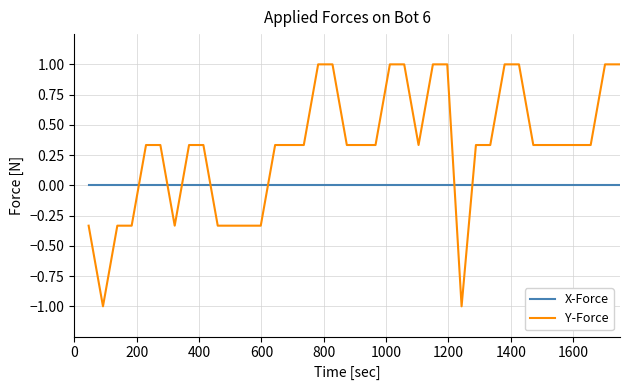

Which series has the largest total across all categories?

Y-Force